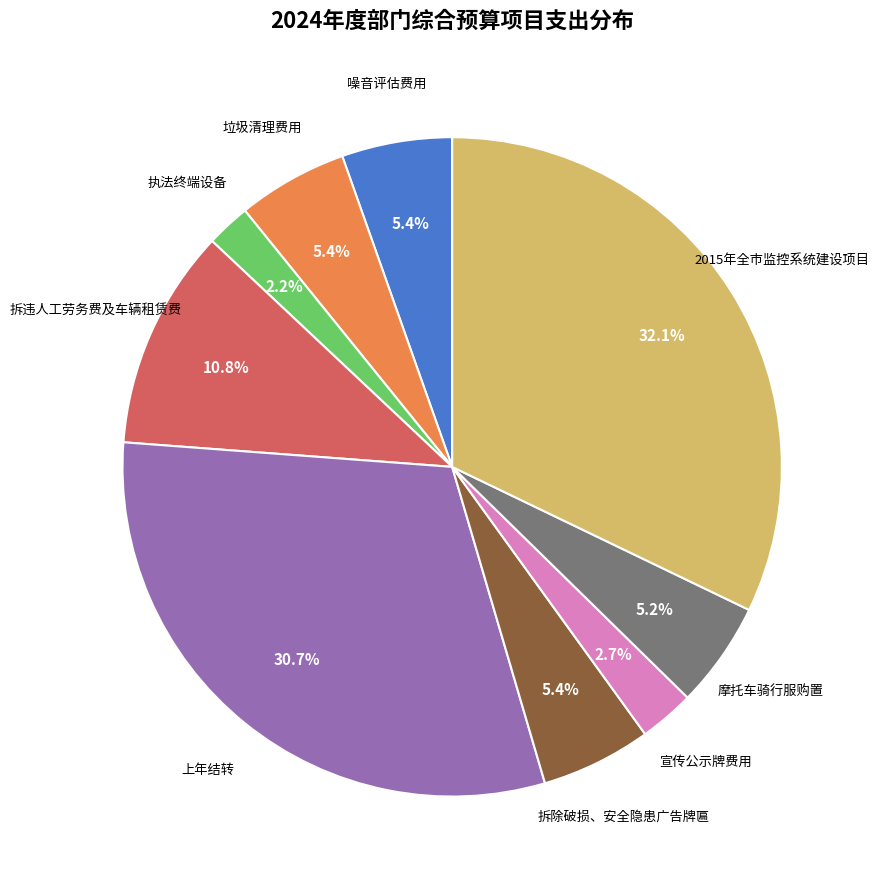

Is there any slice that represents more than half of the pie?

No